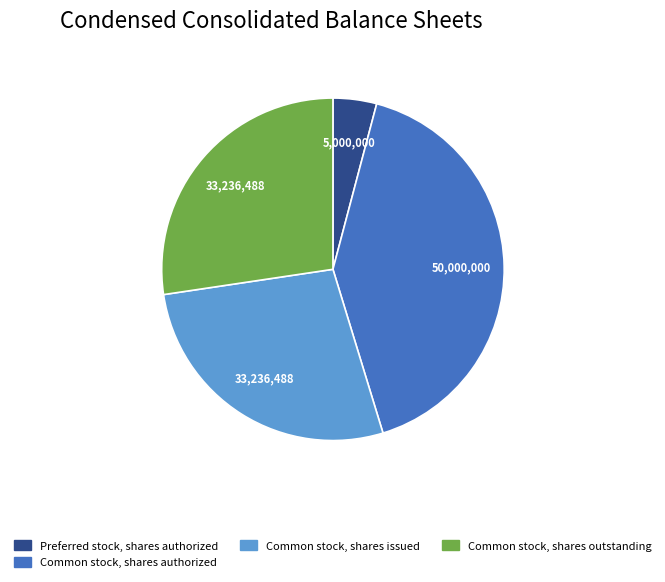

Is there a majority slice in this chart?

No